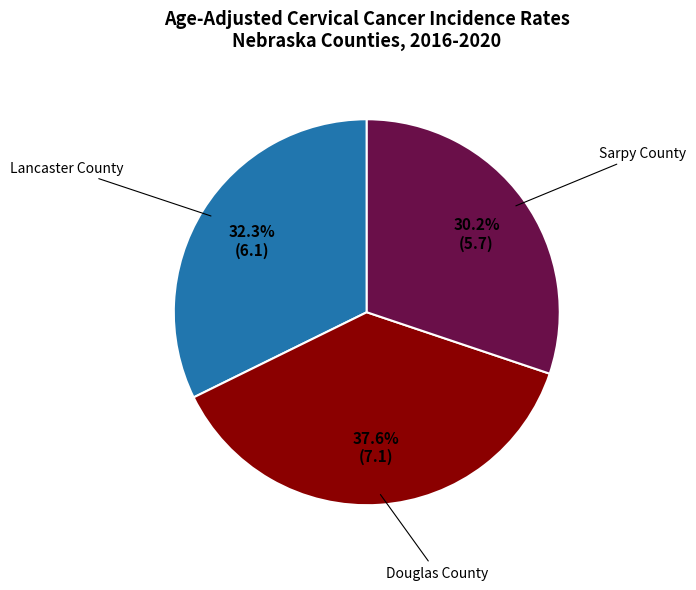

Does any single category account for the majority?

No